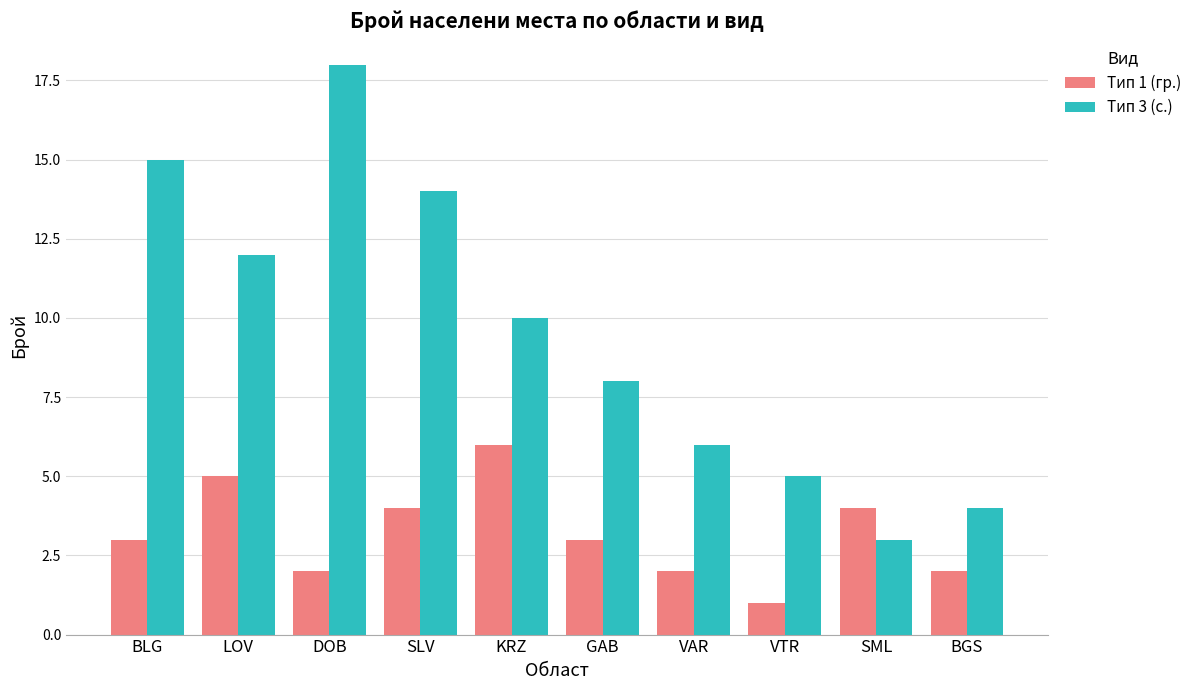

True or false: Тип 1 (гр.) has a value of 4 at SLV.

True